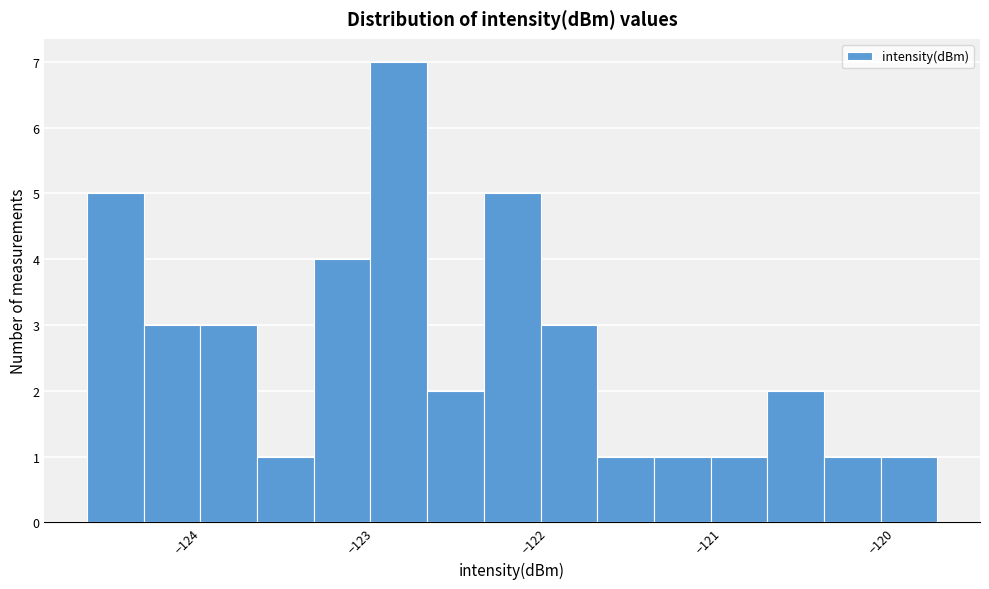

Around what value on the x-axis is the tallest bar? Give the approximate position of its centre, as read against the axis.

-122.8